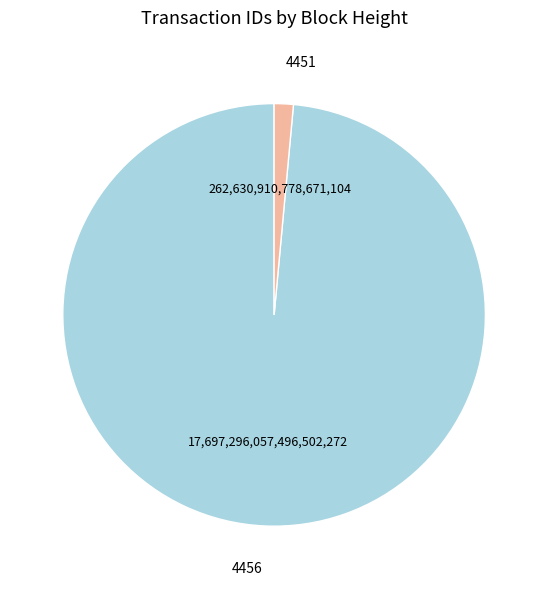

Combined, do 4456 and 4451 account for over 50%?

Yes